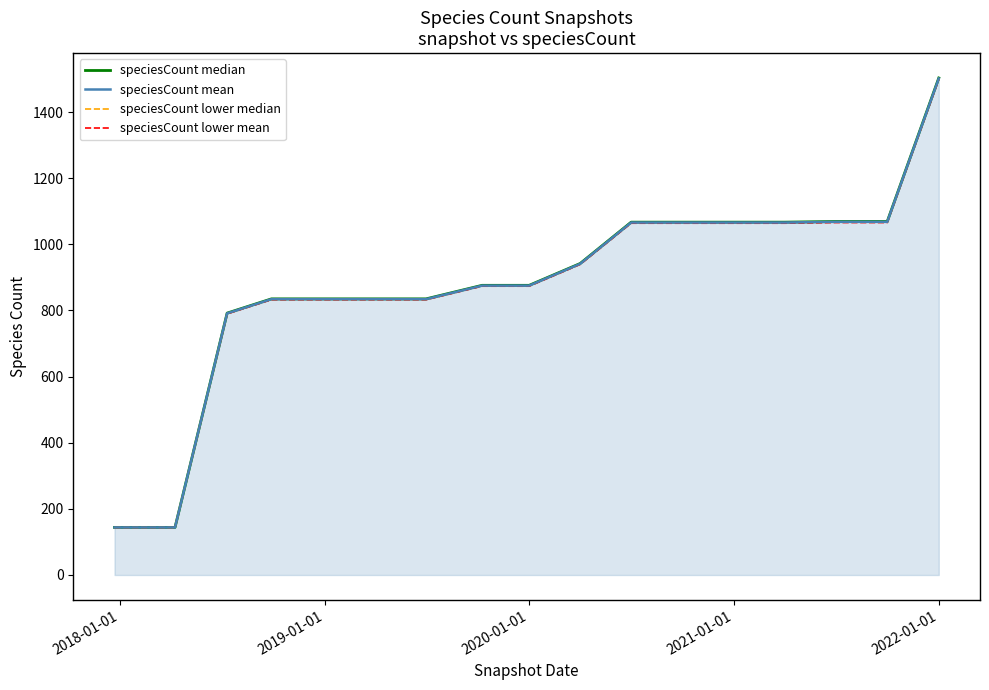

Which series has the largest range (max minus min)?

speciesCount median